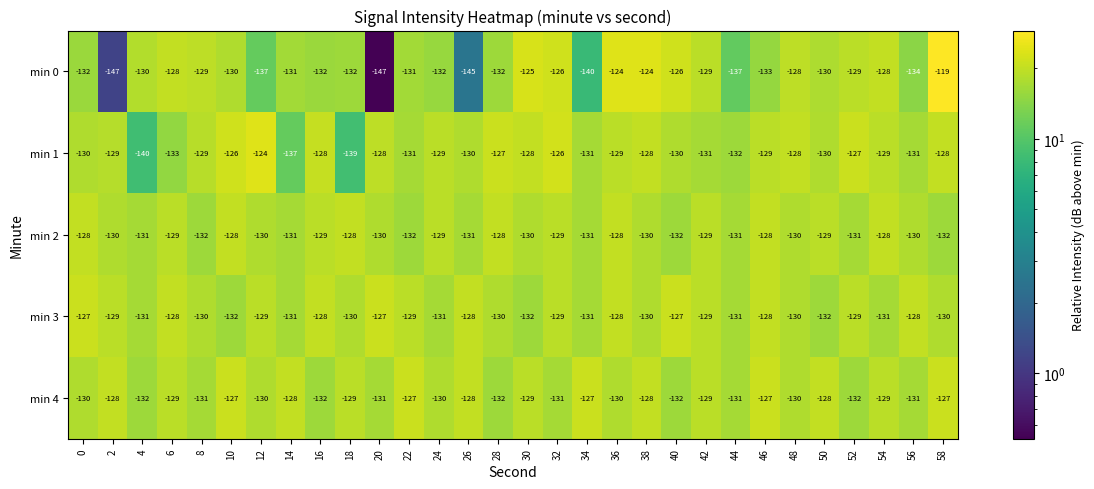

What is the approximate value of min 1 at 18?

-139